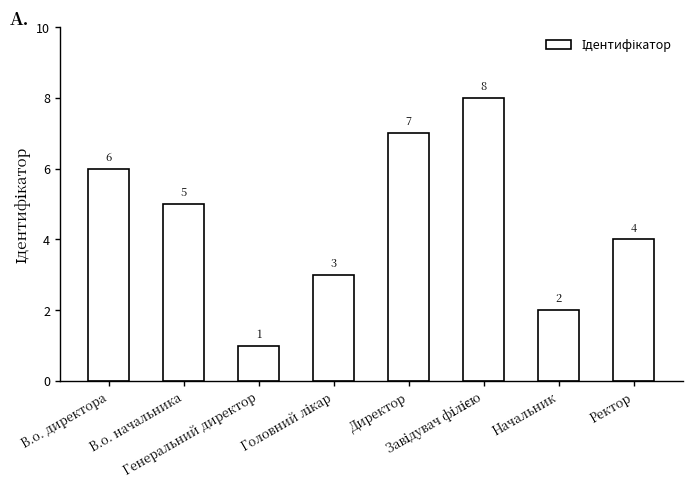

What is the greatest value displayed?

8